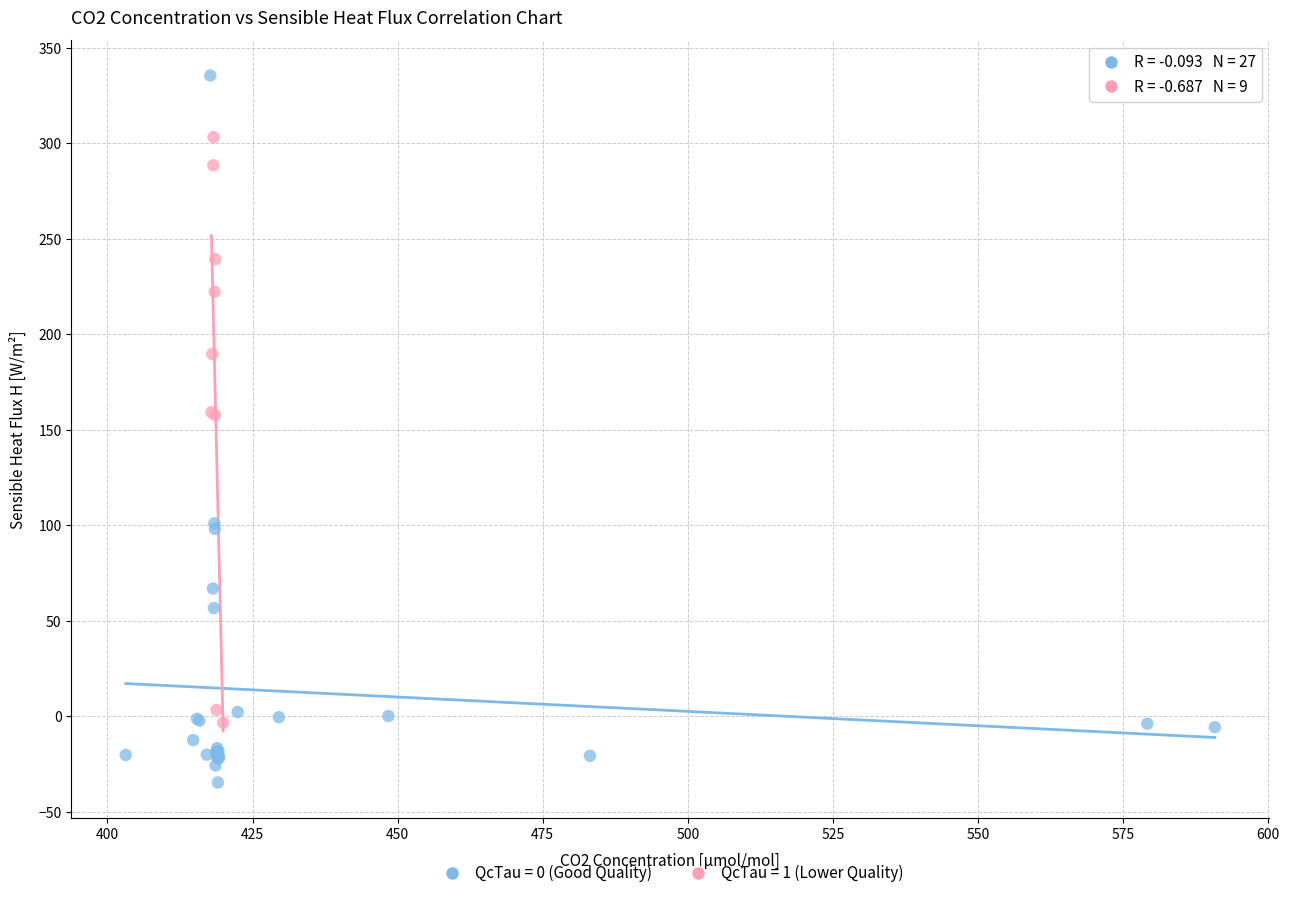

Which series has the widest spread of Y values?

QcTau = 0 (Good Quality)